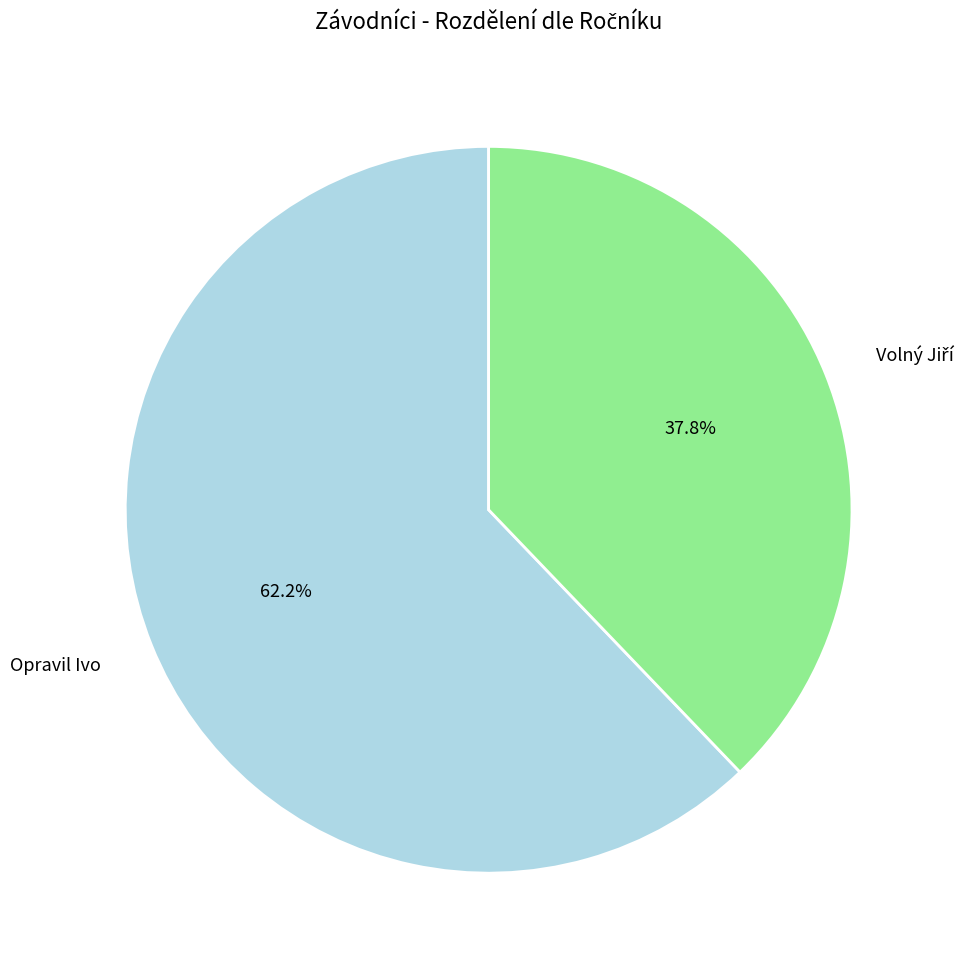

How many slices are in this pie chart?

2